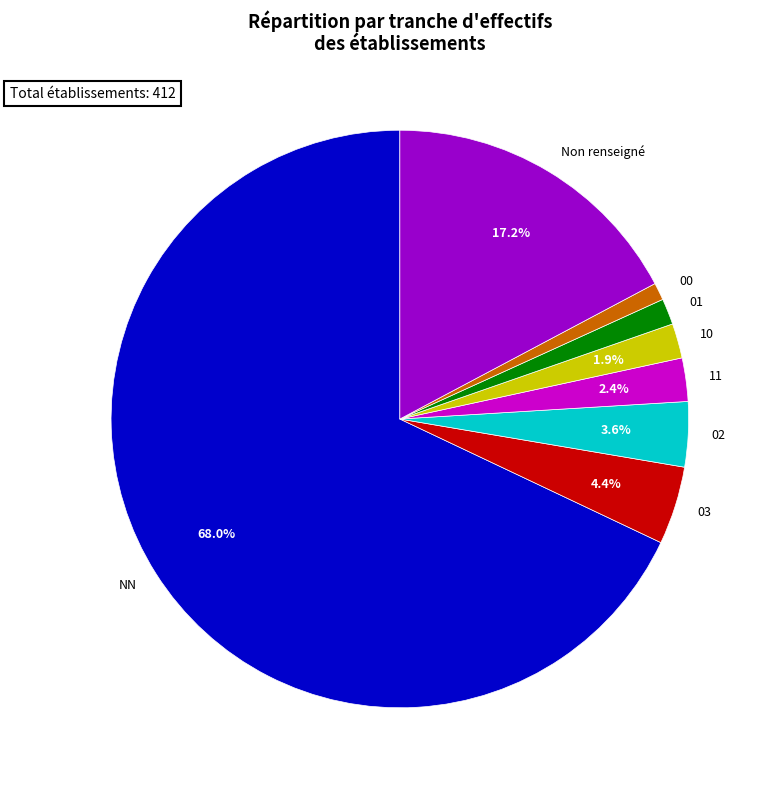

True or false: 10 accounts for 11% of the total.

False